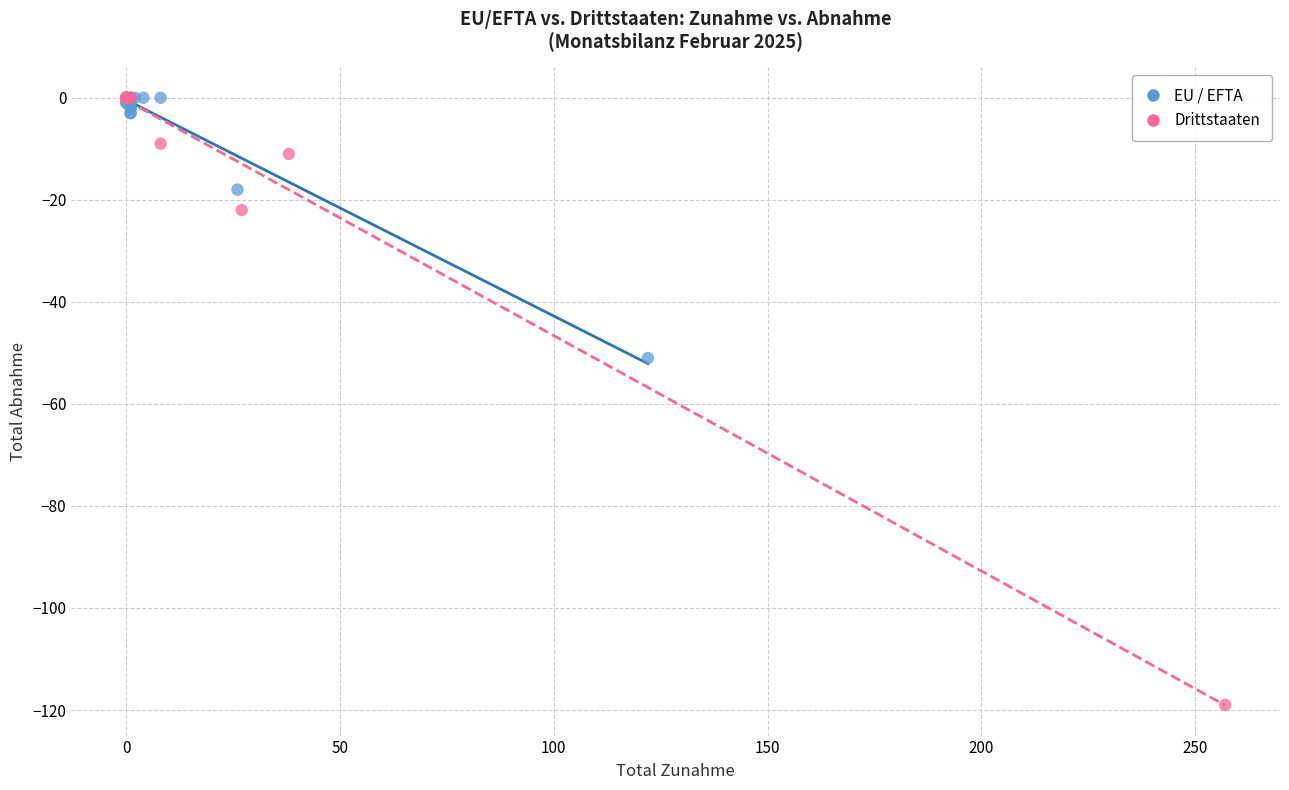

Which series has the widest spread of Y values?

Drittstaaten